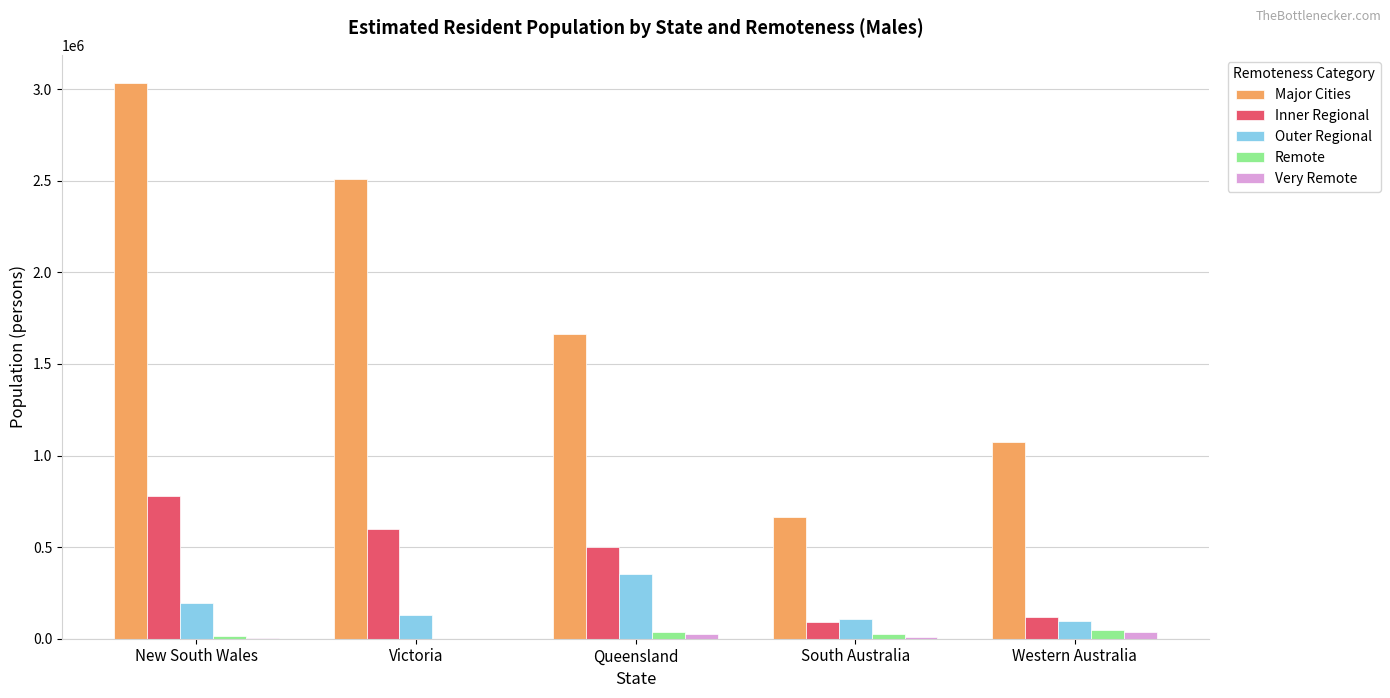

What is the maximum value shown in the chart?

3035674